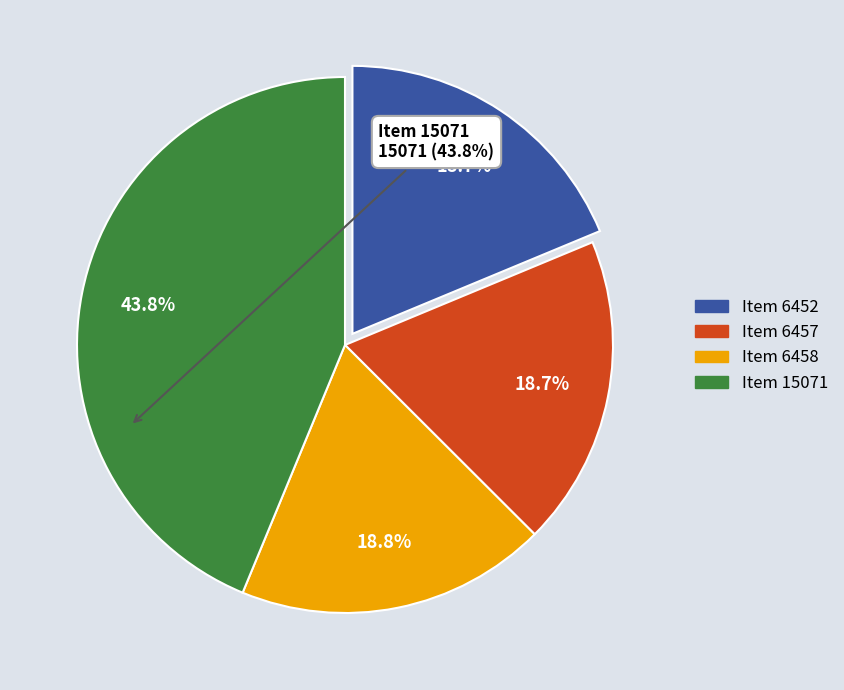

Is there a majority slice in this chart?

No